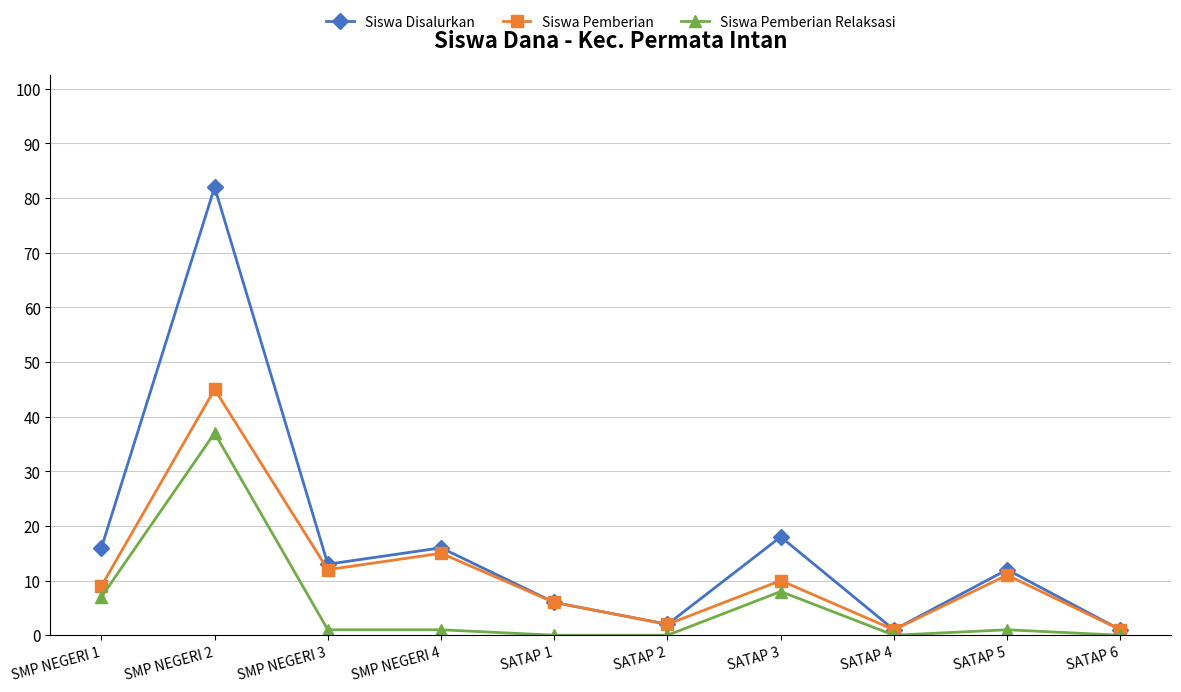

Rank the series by their average value, from lowest to highest.

Siswa Pemberian Relaksasi, Siswa Pemberian, Siswa Disalurkan